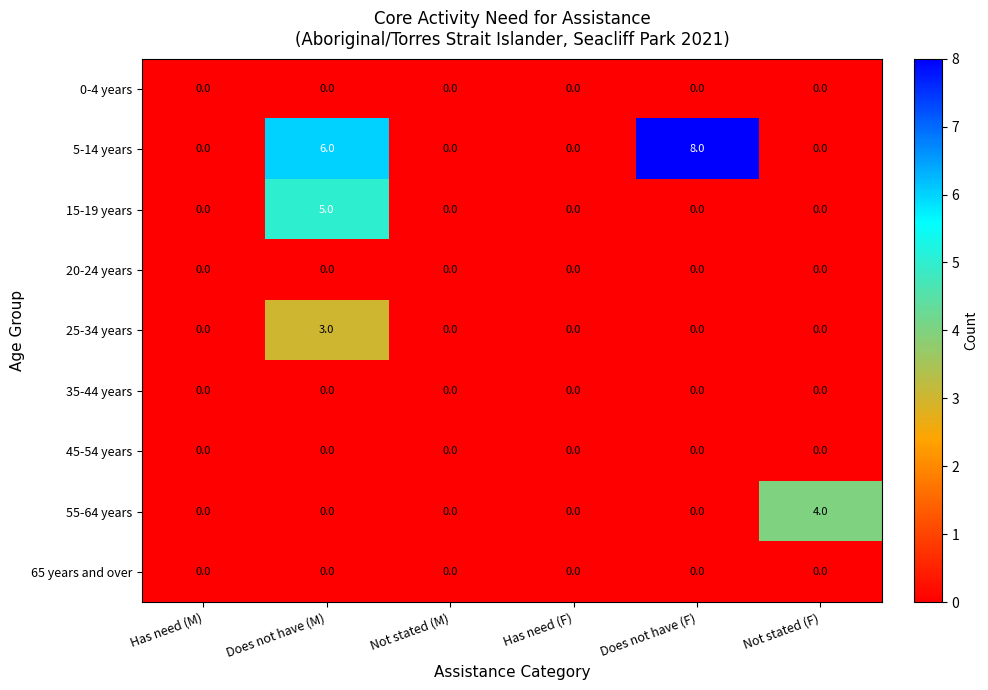

What is the difference between the maximum and minimum values in the 5-14 years series?

8